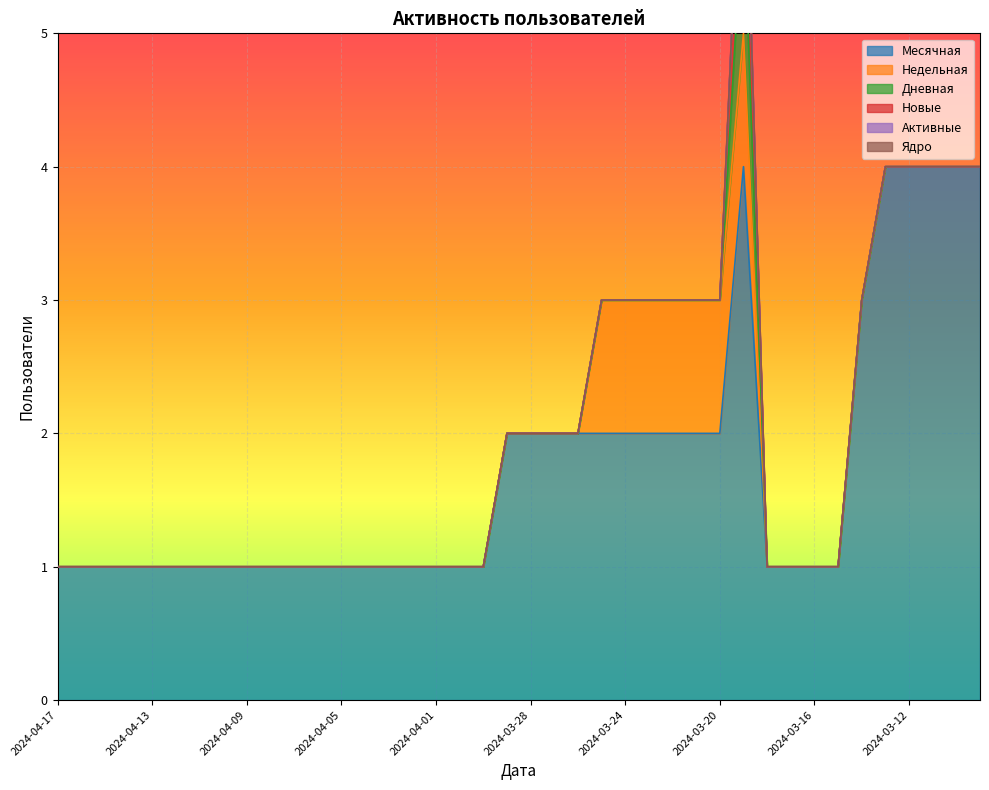

Rank the series by their maximum value, from lowest to highest.

Активные, Ядро, Недельная, Дневная, Новые, Месячная